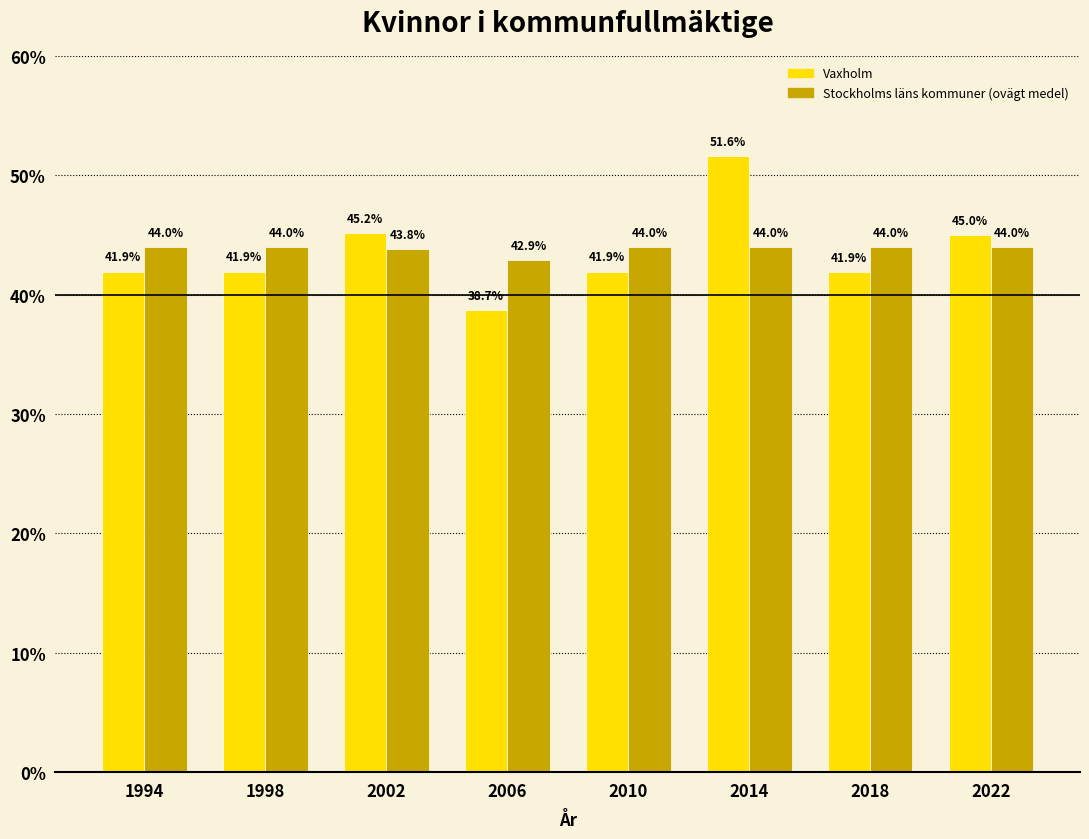

True or false: Stockholms läns kommuner (ovägt medel) has a value of 17.1 at 1994.

False